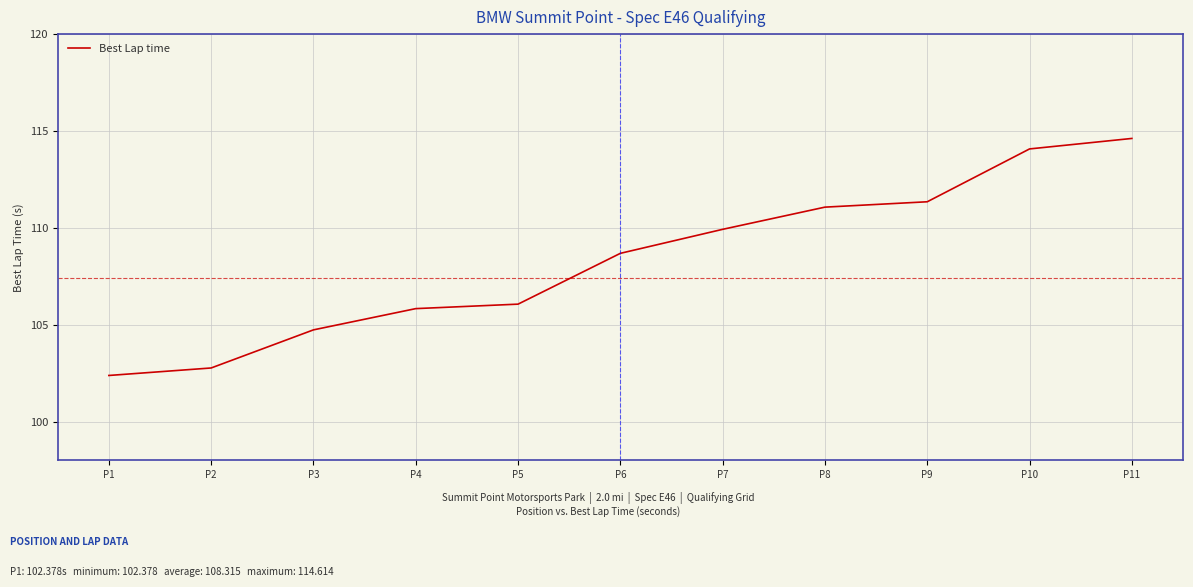

List the labels in order of value, smallest first.

P1, P2, P3, P4, P5, P6, P7, P8, P9, P10, P11